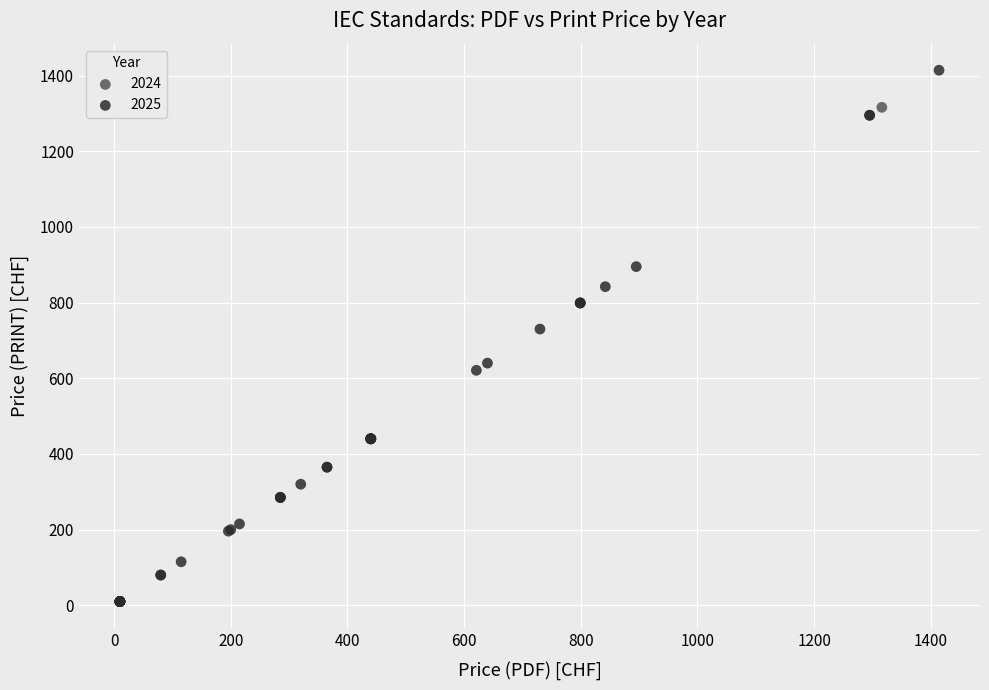

What are all the series names shown in the legend?

2024, 2025